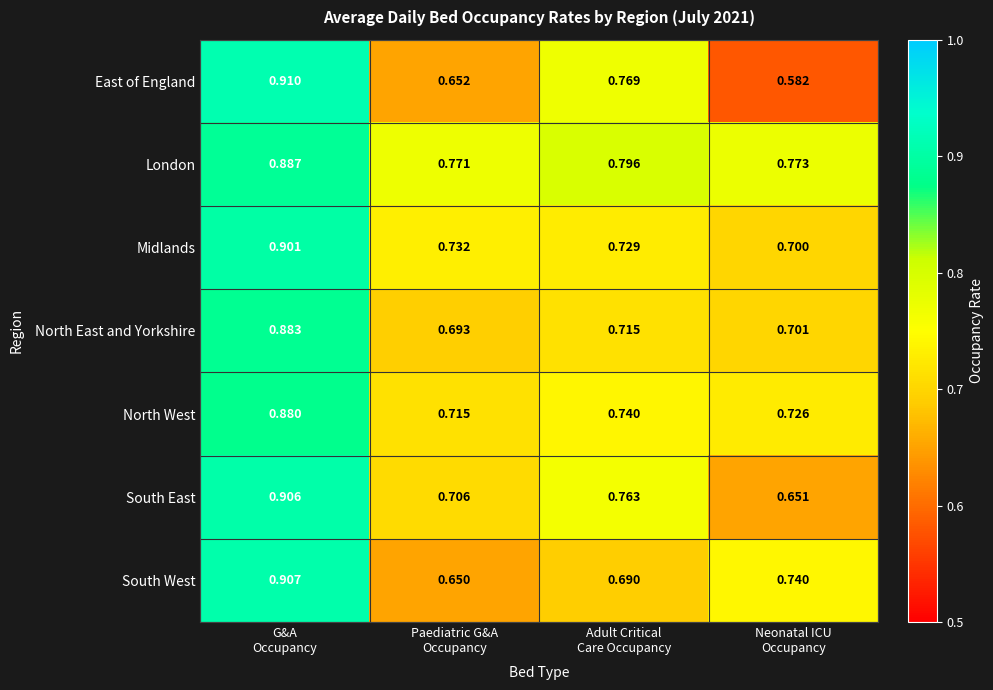

At which category is the sum across all series the highest?

G&A
Occupancy